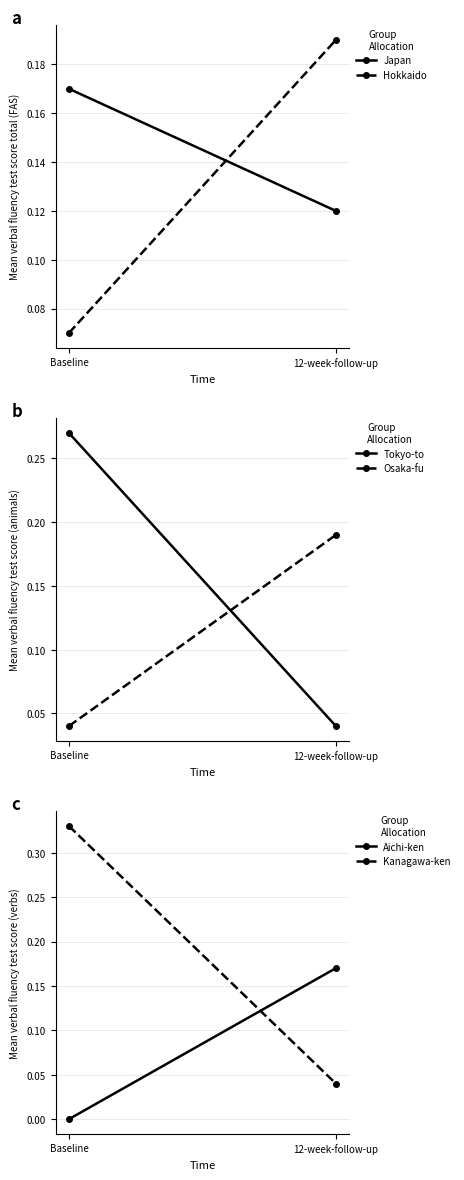

What is the value of the Japan point at the 2nd from the left?

0.1